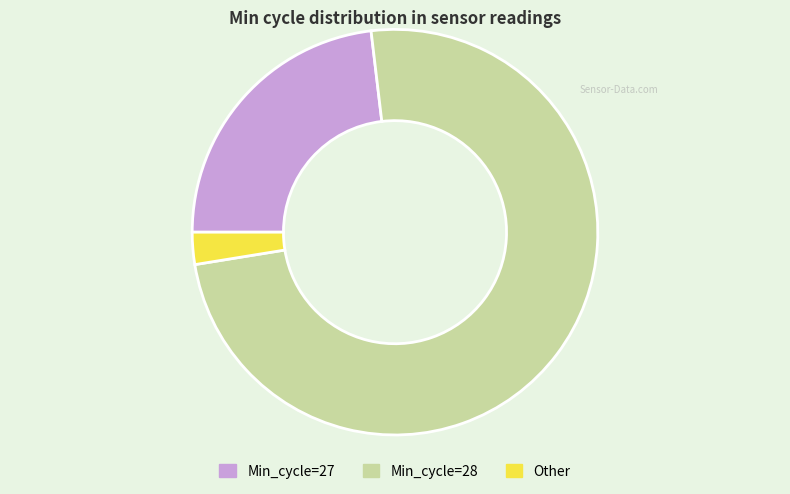

Is there any slice that represents more than half of the pie?

Yes